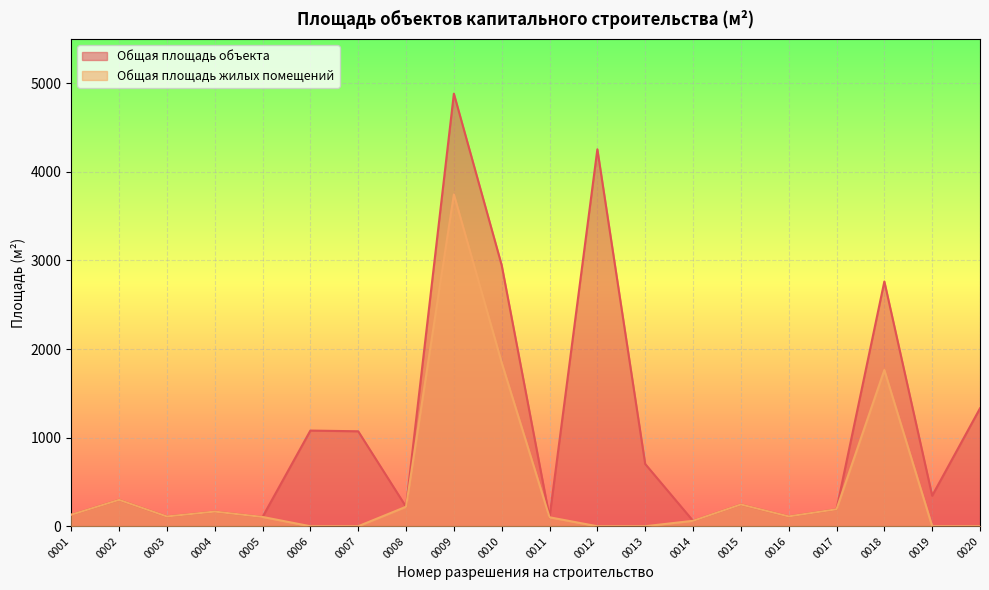

Where does the Общая площадь объекта series first go above 298?

0006